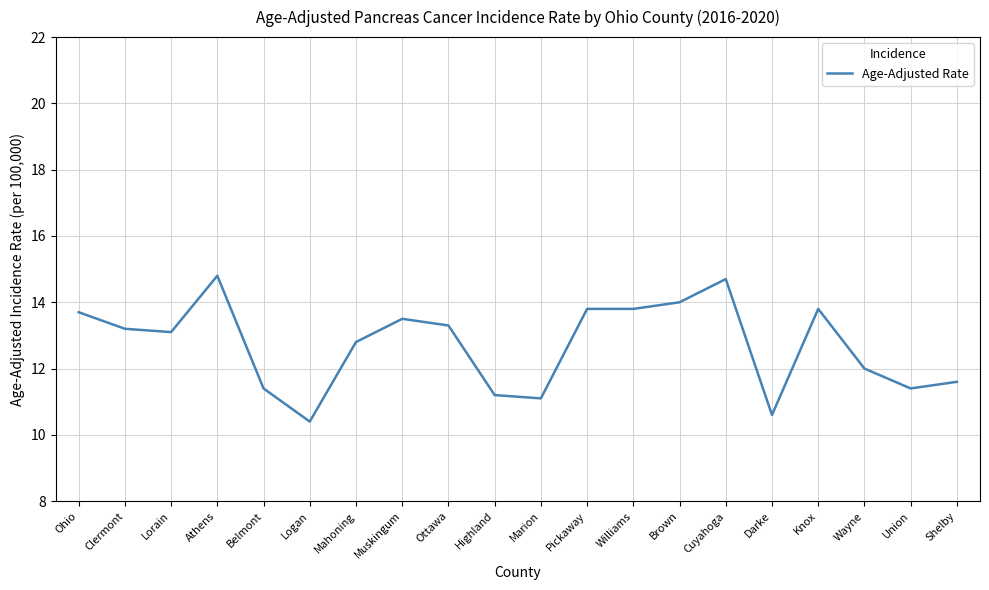

Reading right to left, transcribe all the data shown in this chart.

Shelby=11.6	Union=11.4	Wayne=12.0	Knox=13.8	Darke=10.6	Cuyahoga=14.7	Brown=14.0	Williams=13.8	Pickaway=13.8	Marion=11.1	Highland=11.2	Ottawa=13.3	Muskingum=13.5	Mahoning=12.8	Logan=10.4	Belmont=11.4	Athens=14.8	Lorain=13.1	Clermont=13.2	Ohio=13.7